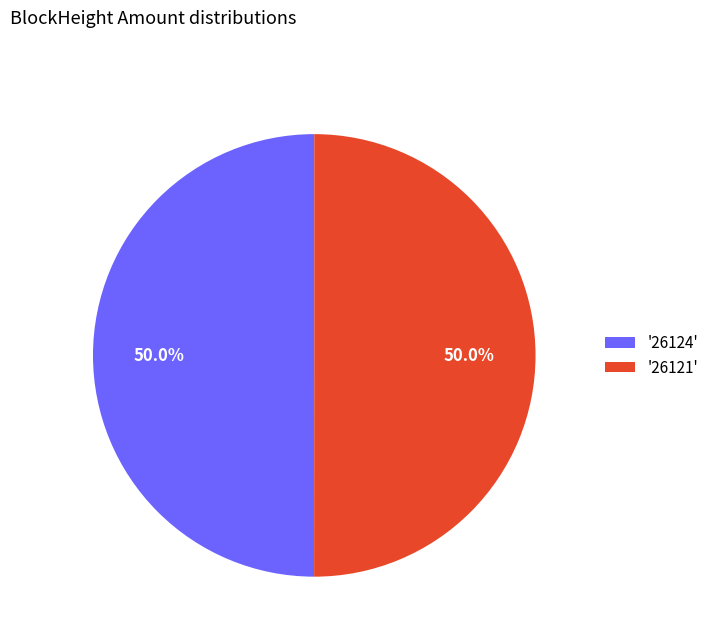

What percentage do '26124' and '26121' together represent?

100.0%